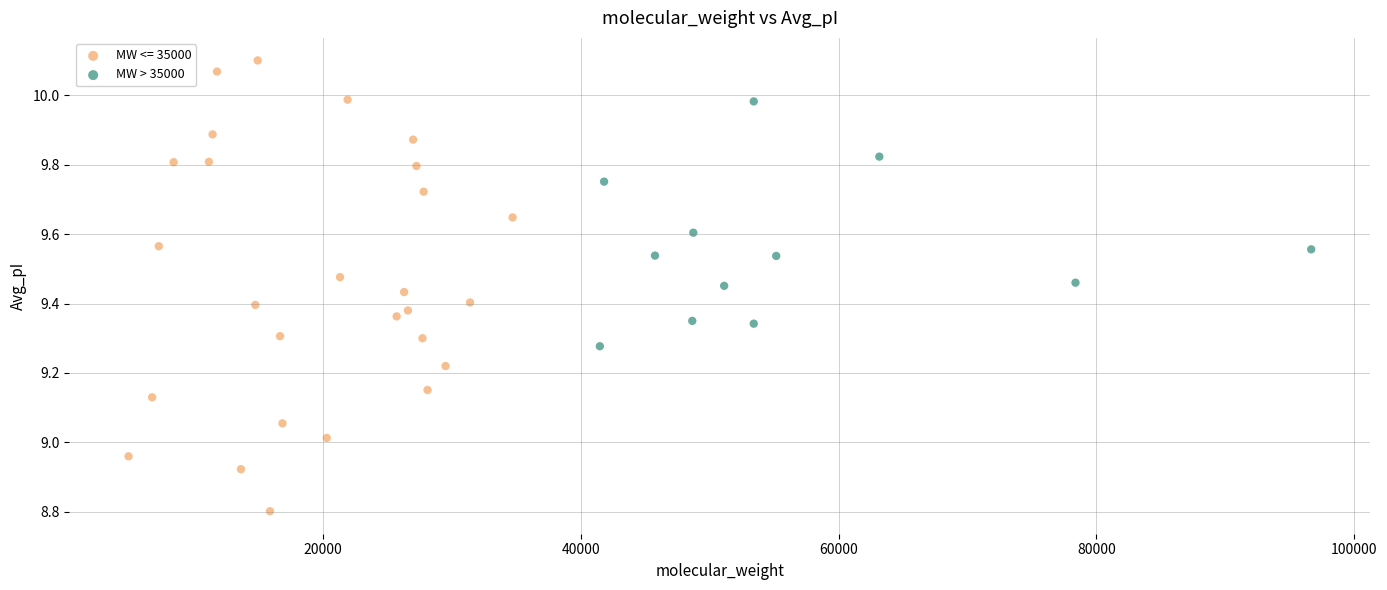

Which series contains the lowest Y value?

MW <= 35000